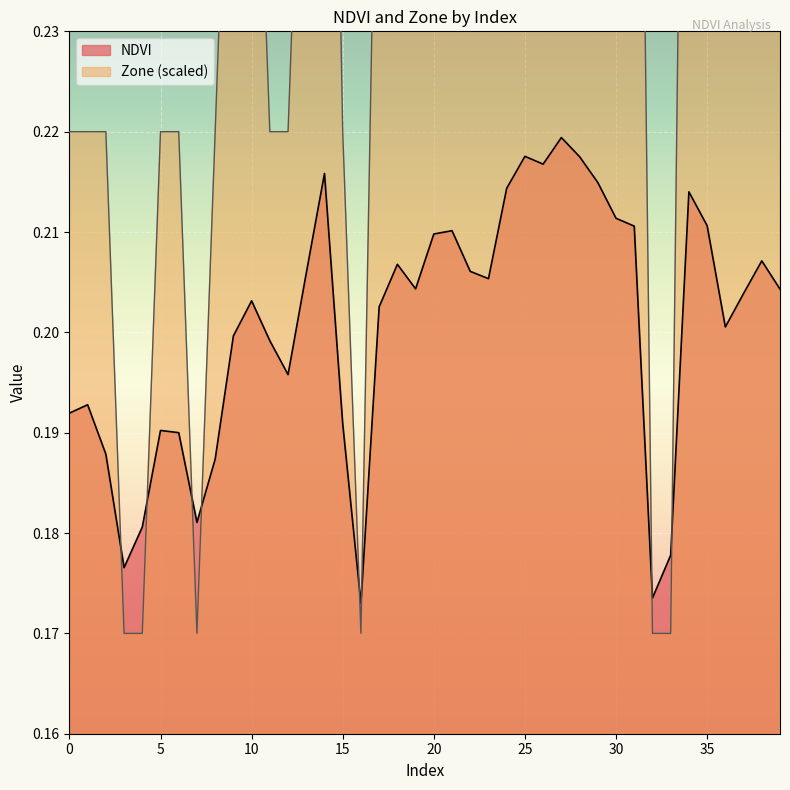

What are all the series names shown in the legend?

NDVI, Zone